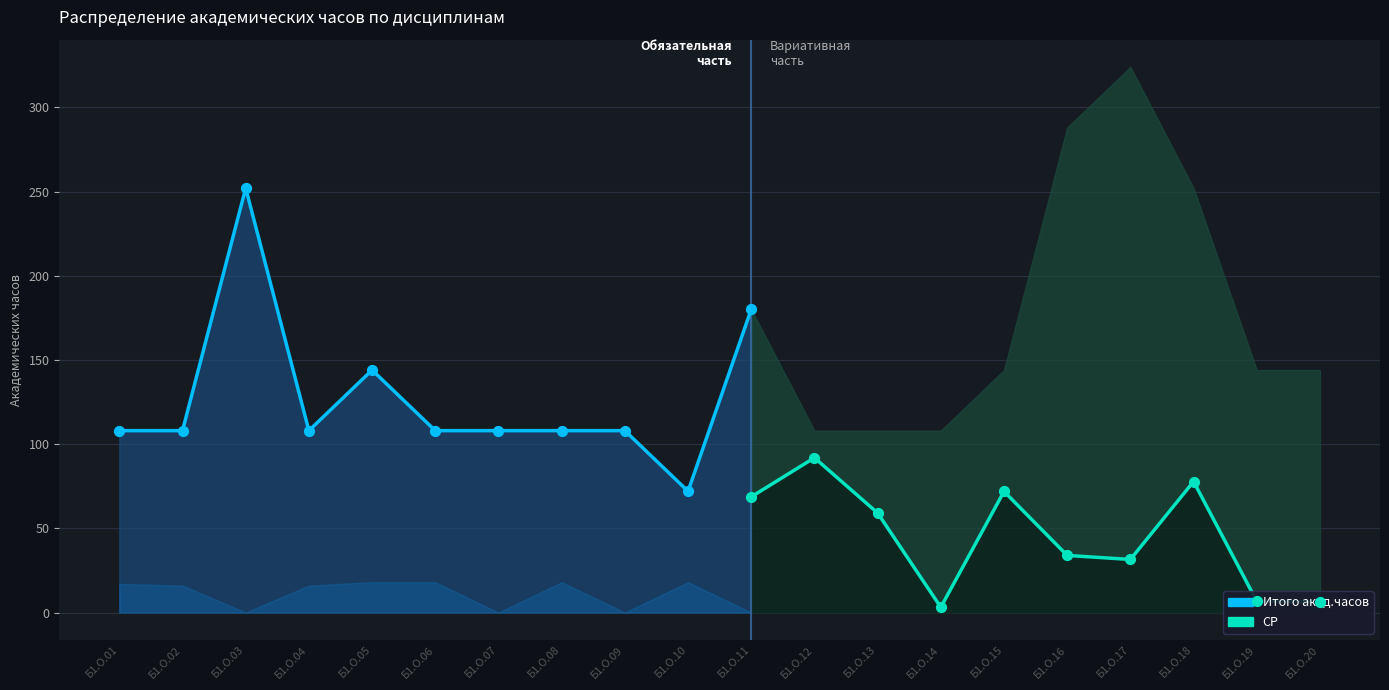

At which category is the sum across all series the highest?

Б1.О.17